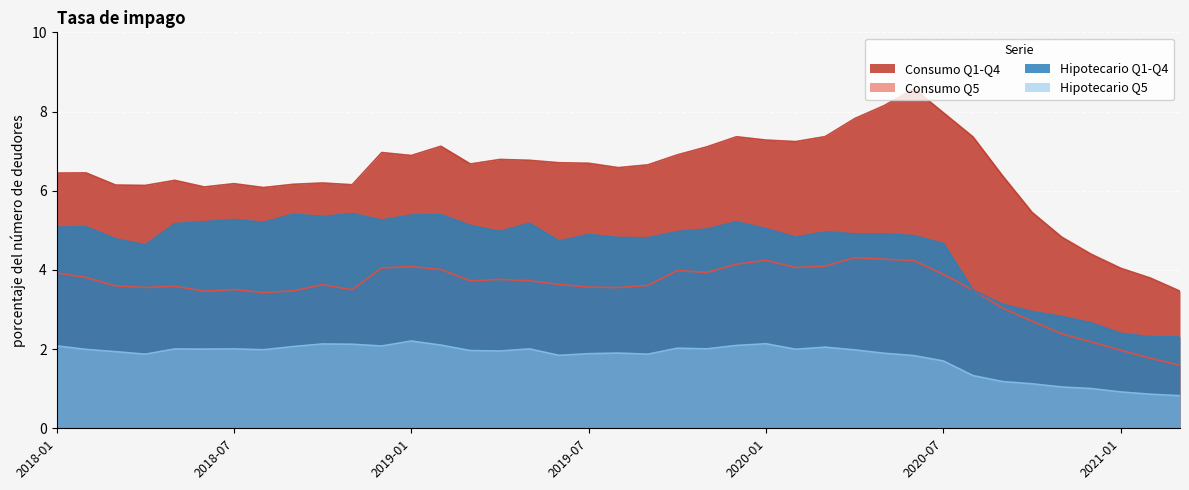

Which series has the largest range (max minus min)?

Consumo Q1-Q4